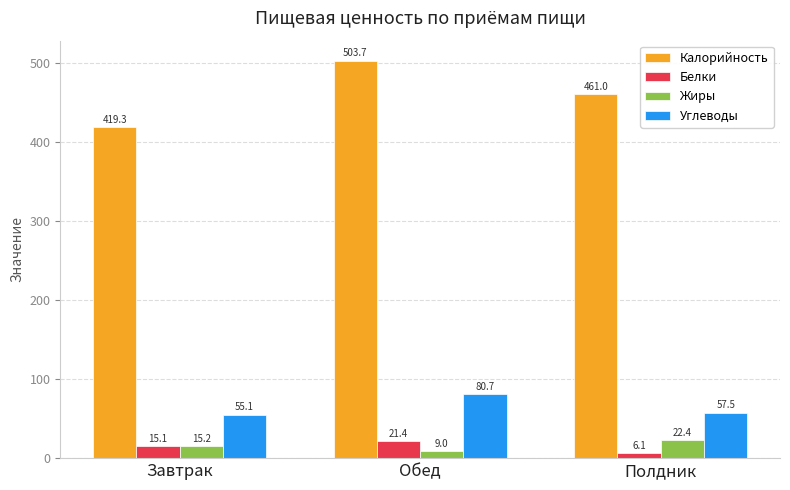

What is the label of the 2nd bar from the right?

Обед